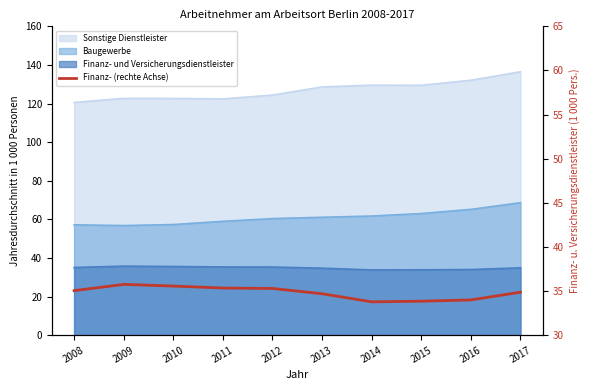

At which category does the data reach its first local peak?

2009